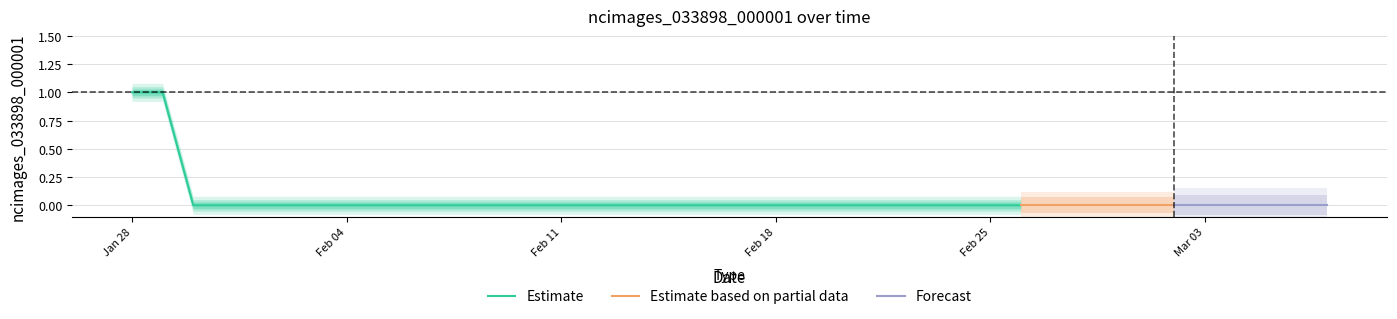

What is the sum of all values?

2